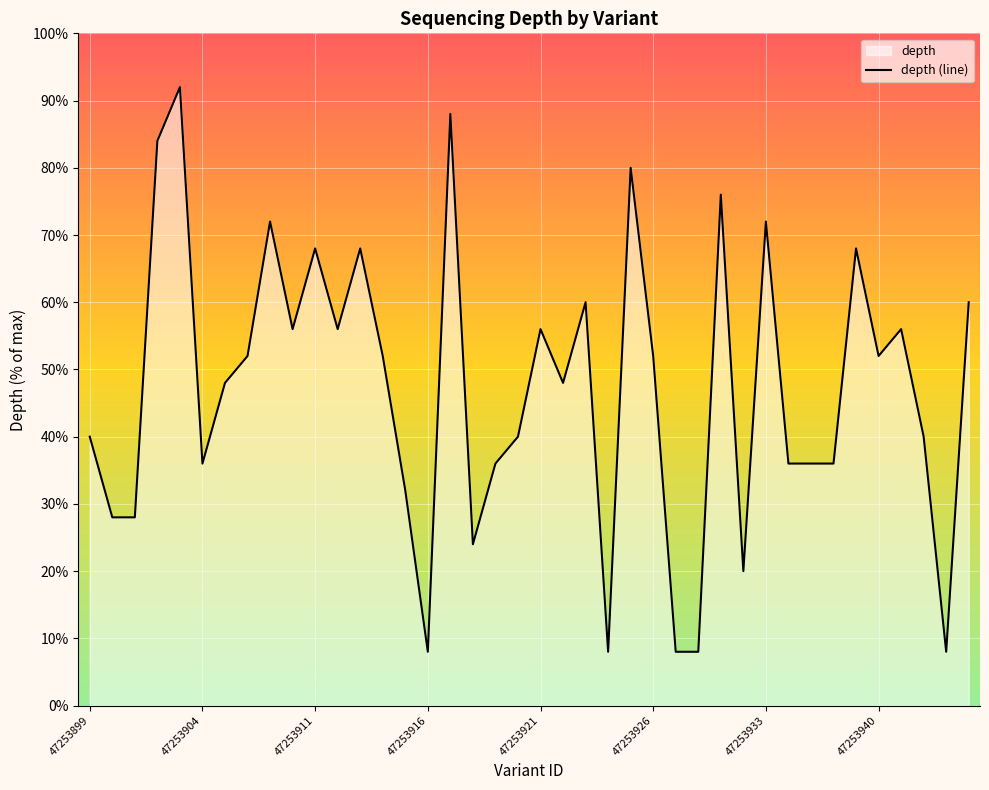

What is the sum of all values?

1888.0